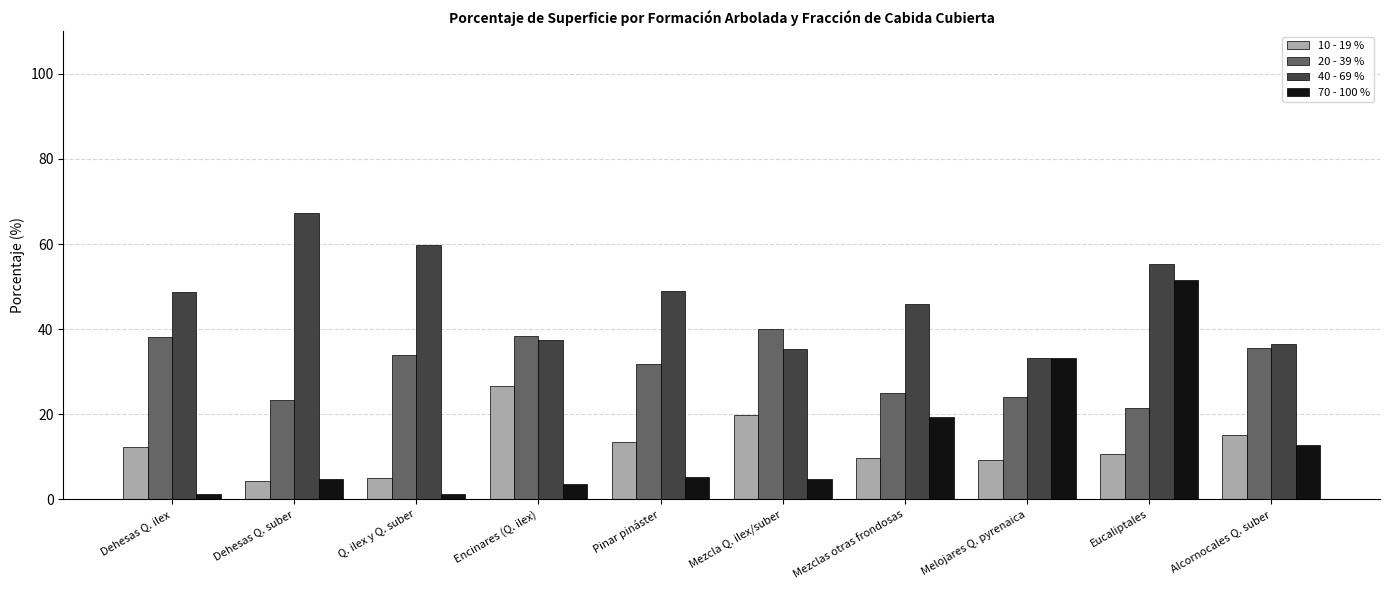

Which series changed the most between Mezcla Q. ilex/suber and Alcornocales Q. suber?

70 - 100 %